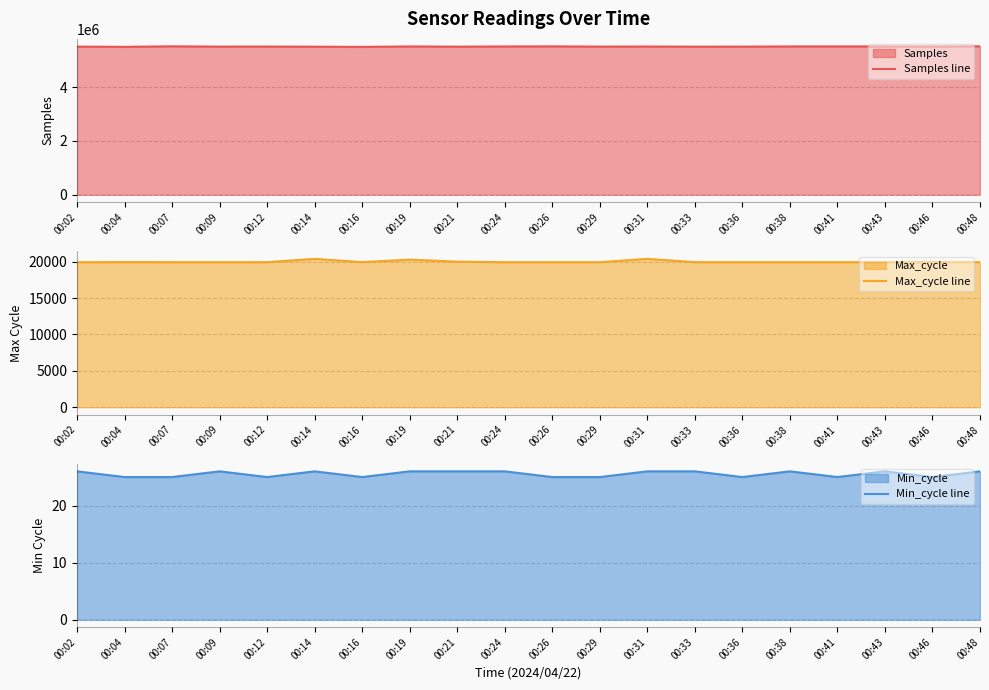

Where does the Max_cycle line series first go above 19935?

00:04